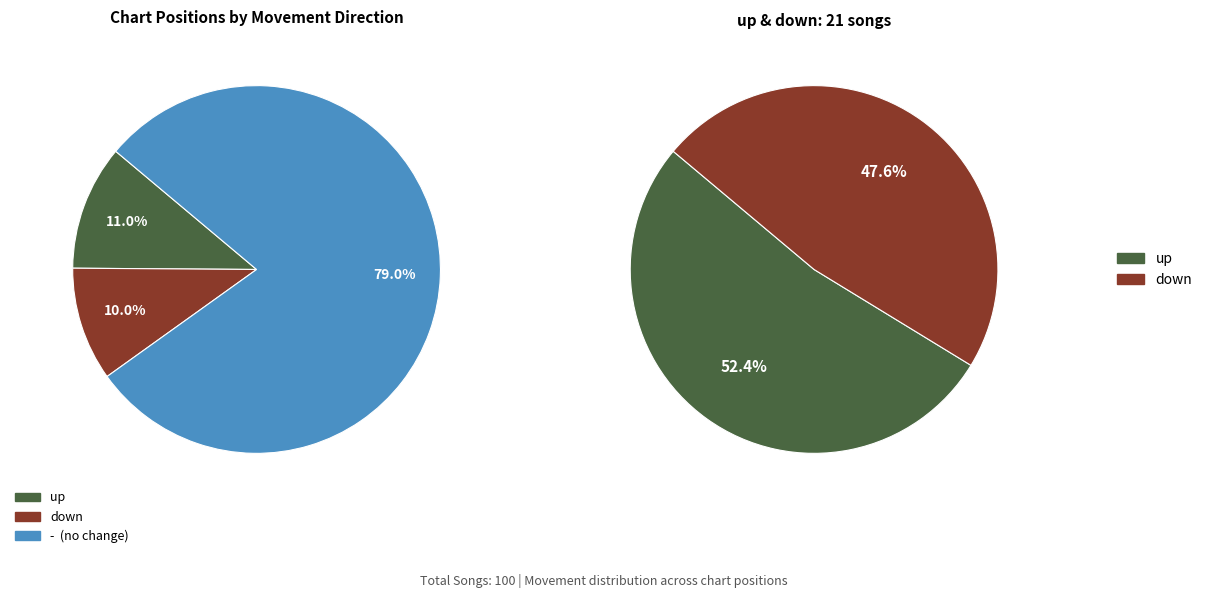

Which slice represents more than half of the pie?

-